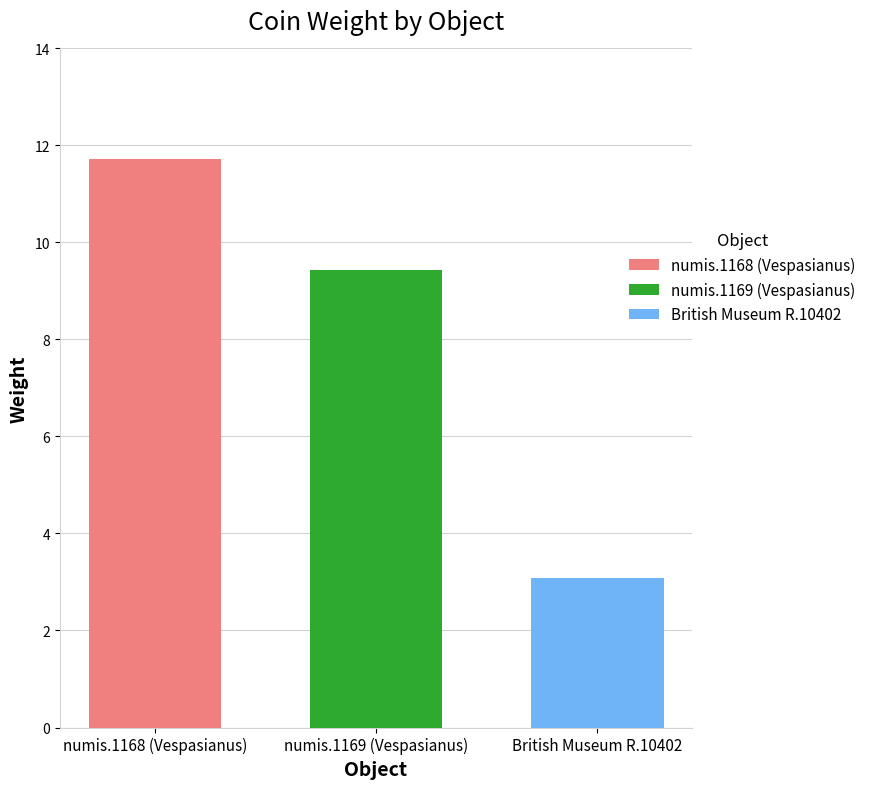

The numis.1169 (Vespasianus) series shows 9.4 at numis.1169 (Vespasianus). True or false?

True